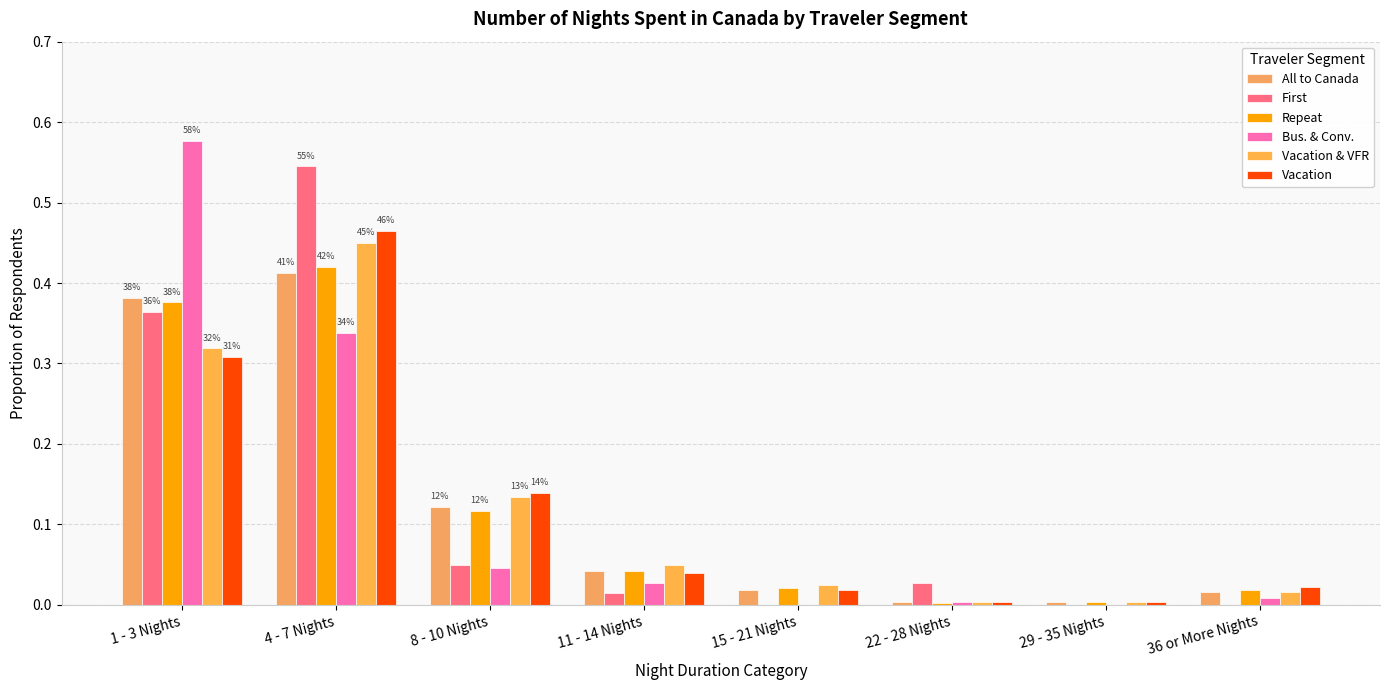

What is the approximate value of All to Canada at 8 - 10 Nights?

0.1